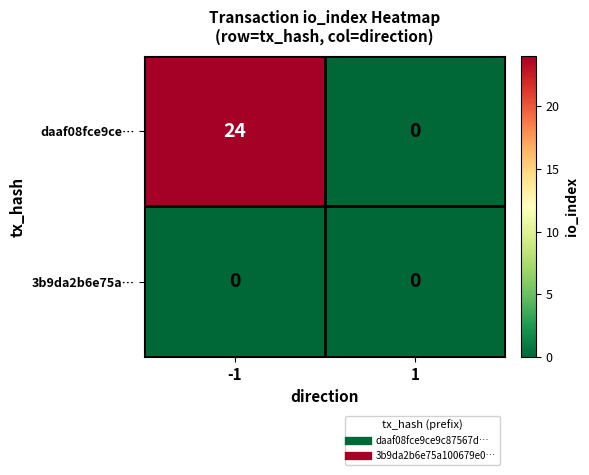

At how many categories does at least one series exceed 2?

1